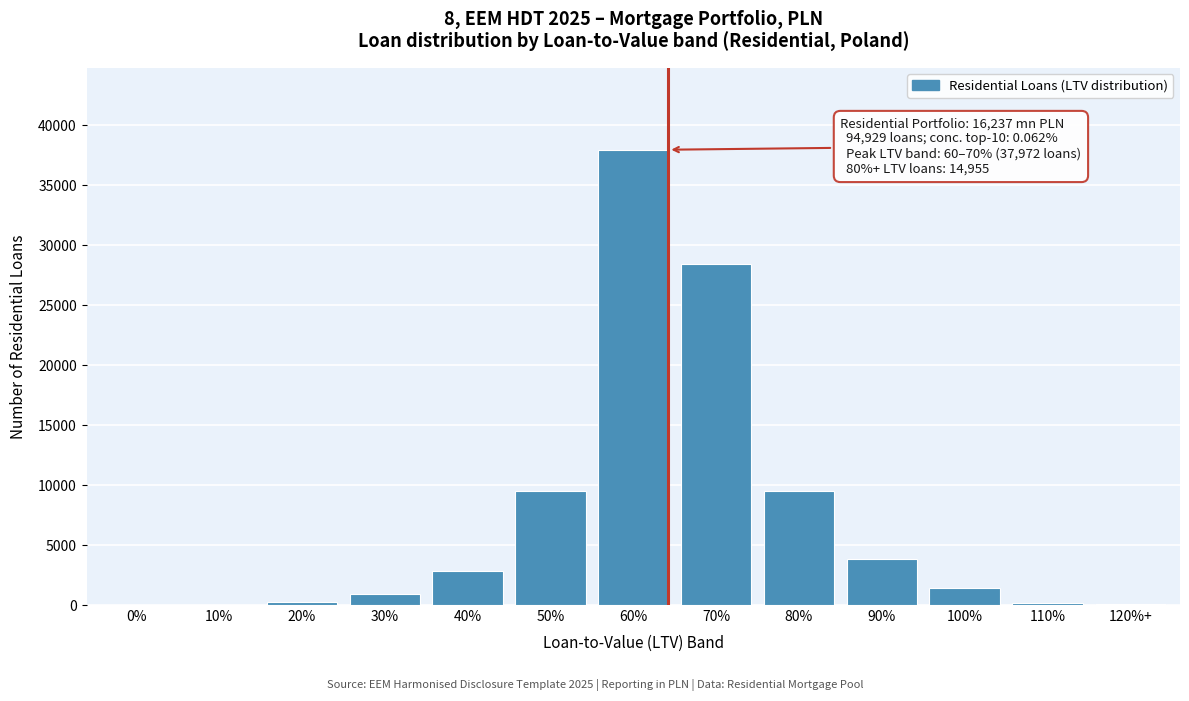

Which label corresponds to the largest value in the chart?

60%